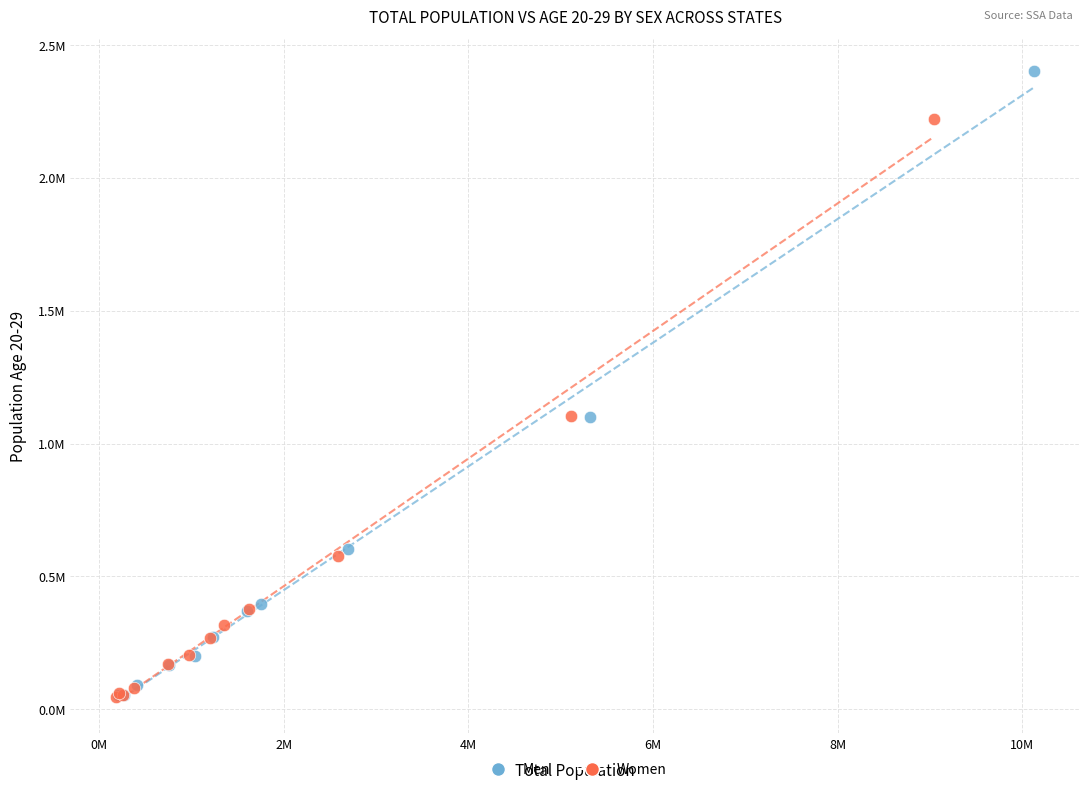

Which series contains the highest Y value?

Men